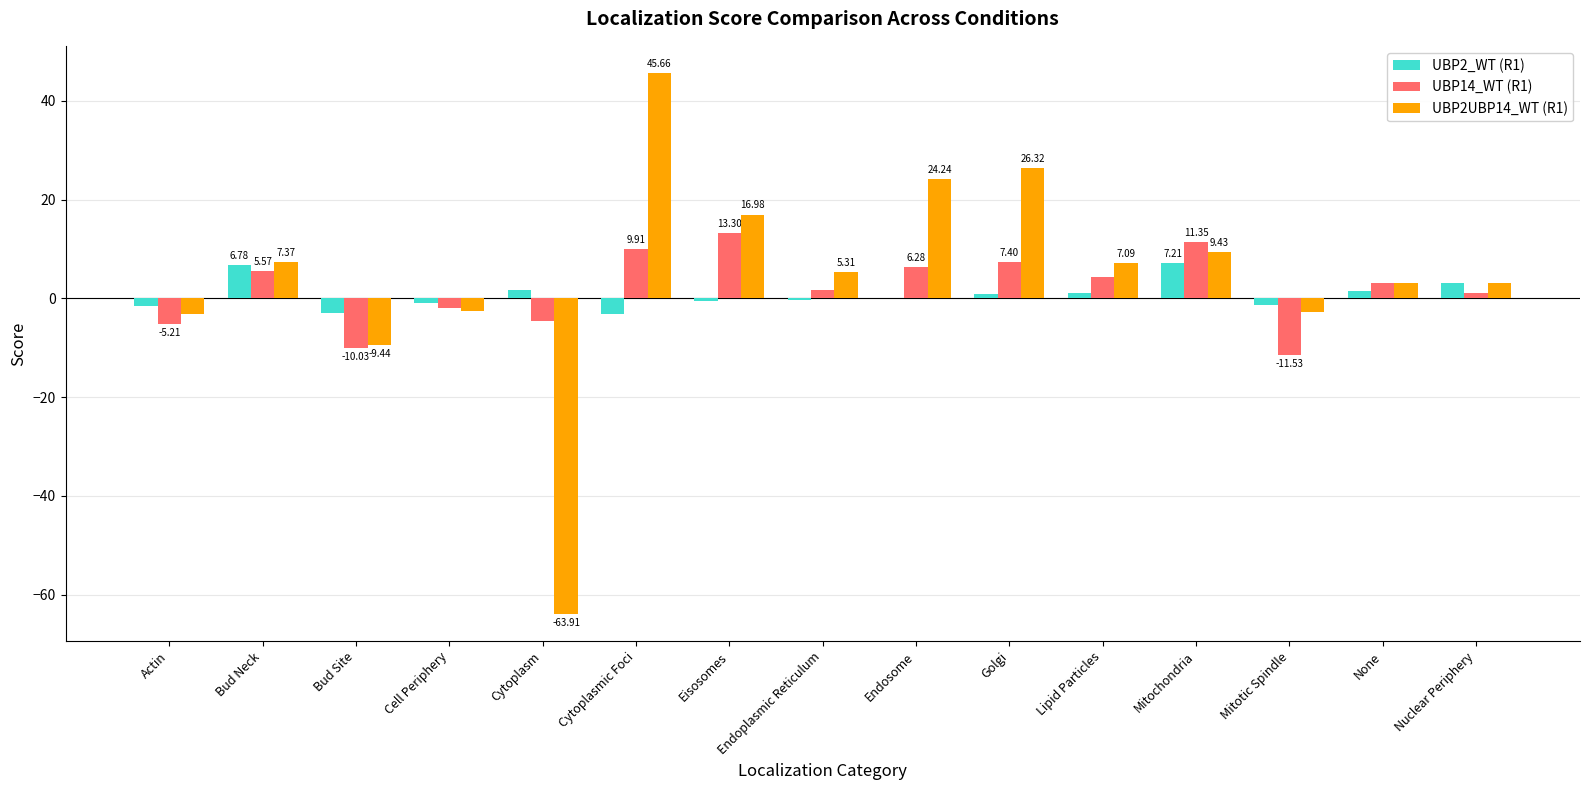

Which series has the widest spread of values?

UBP2UBP14_WT (R1)